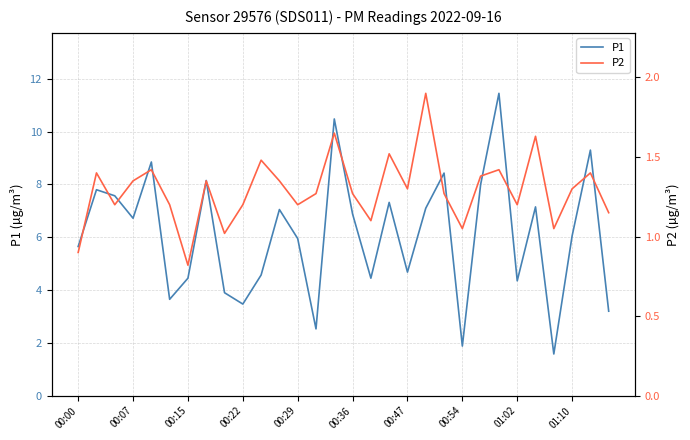

What is the difference between the maximum and second lowest values in the P1 series?

9.6